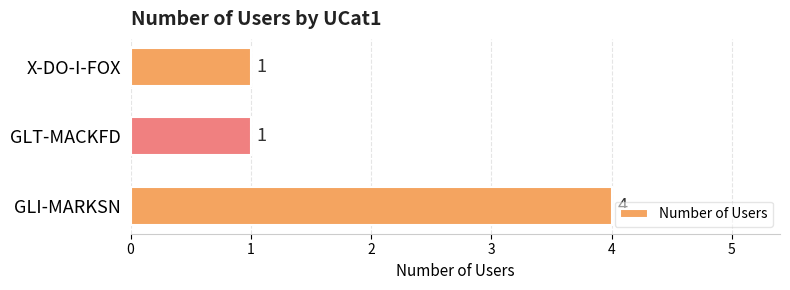

What is the maximum value shown in the chart?

4